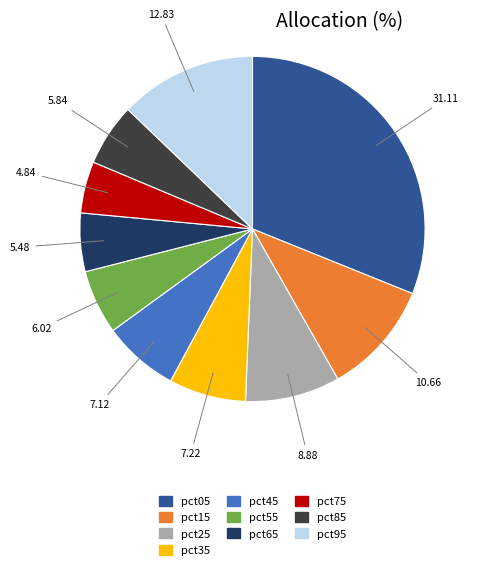

Which has a higher value, pct15 or pct95?

pct95